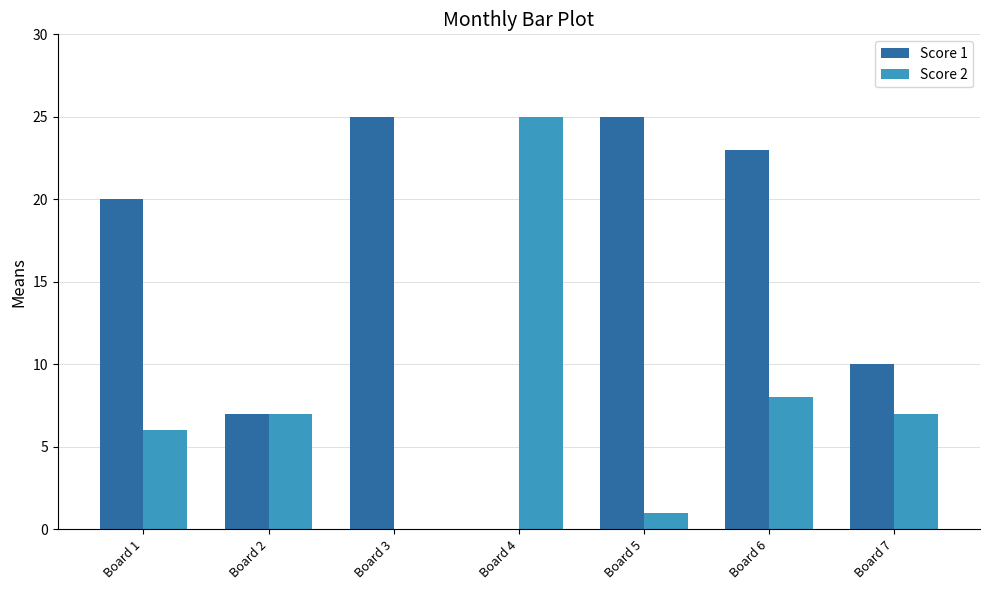

Count the number of categories in the chart.

7